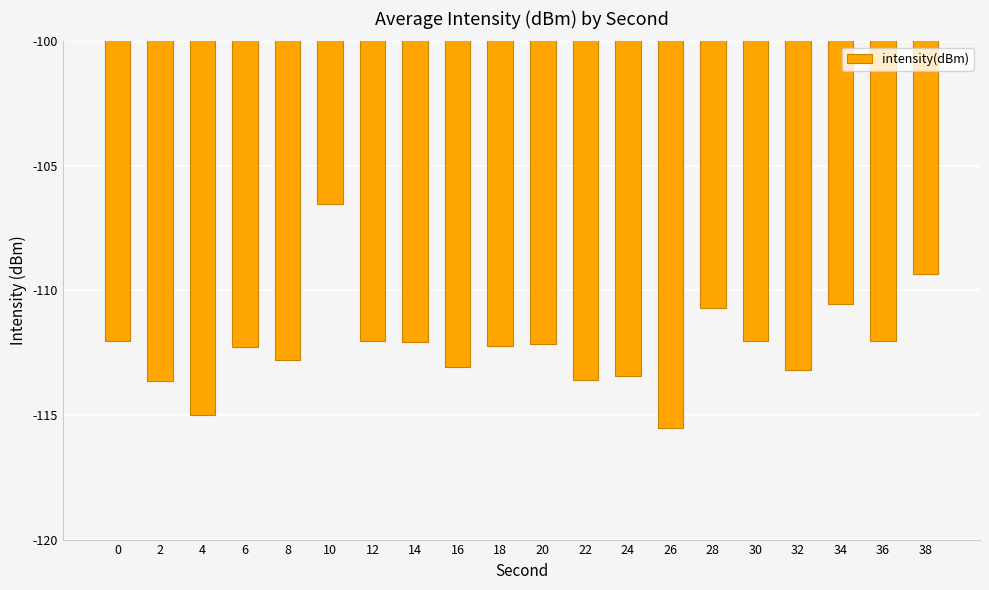

What value does the data have at 28?

-110.7